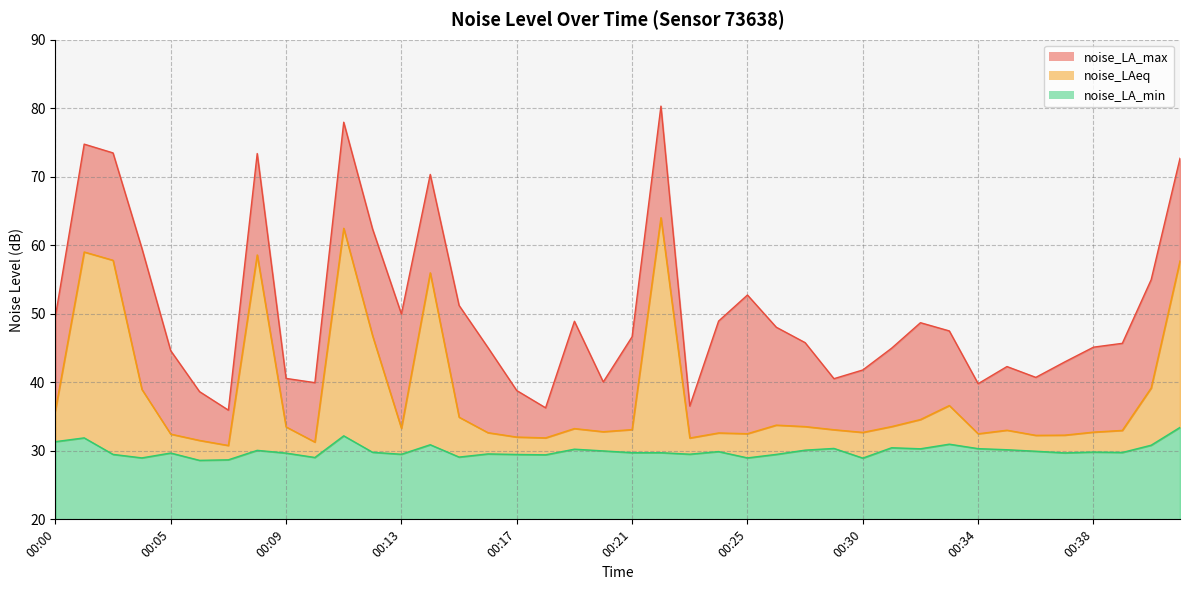

Which series changed the most between 00:20 and 00:35?

noise_LA_max